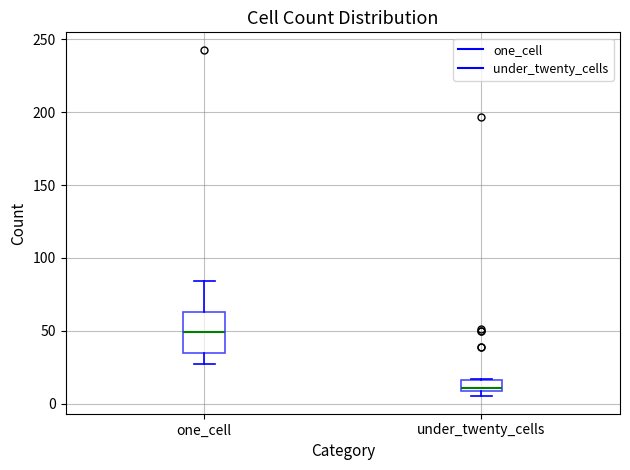

Comparing the boxes themselves (not the whiskers), which one is the tallest?

one_cell